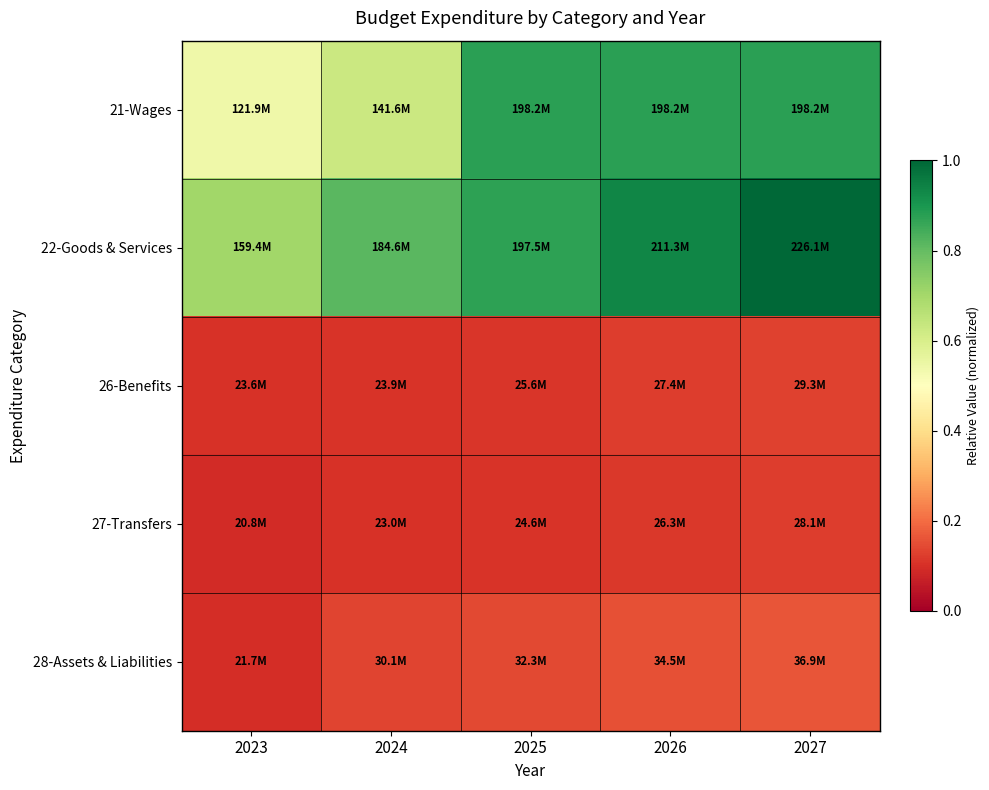

What is the maximum value shown in the chart?

1.0